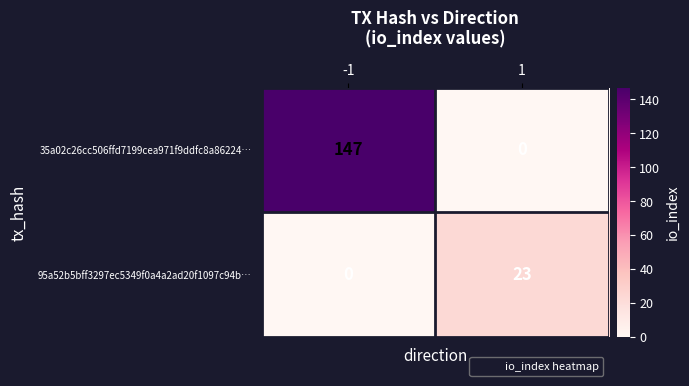

Reading left to right, extract all data points from this chart.

35a02c26cc506ffd7199cea971f9ddfc8a86224…: -1=147	1=0
95a52b5bff3297ec5349f0a4a2ad20f1097c94b…: -1=0	1=23